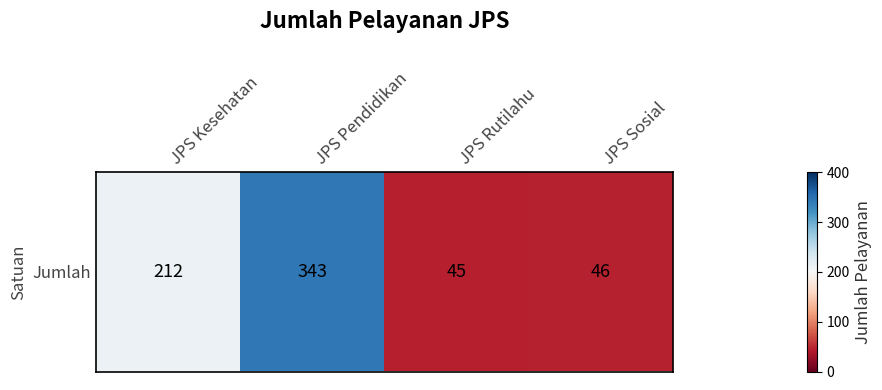

What is the change in value from JPS Kesehatan to JPS Rutilahu?

-167